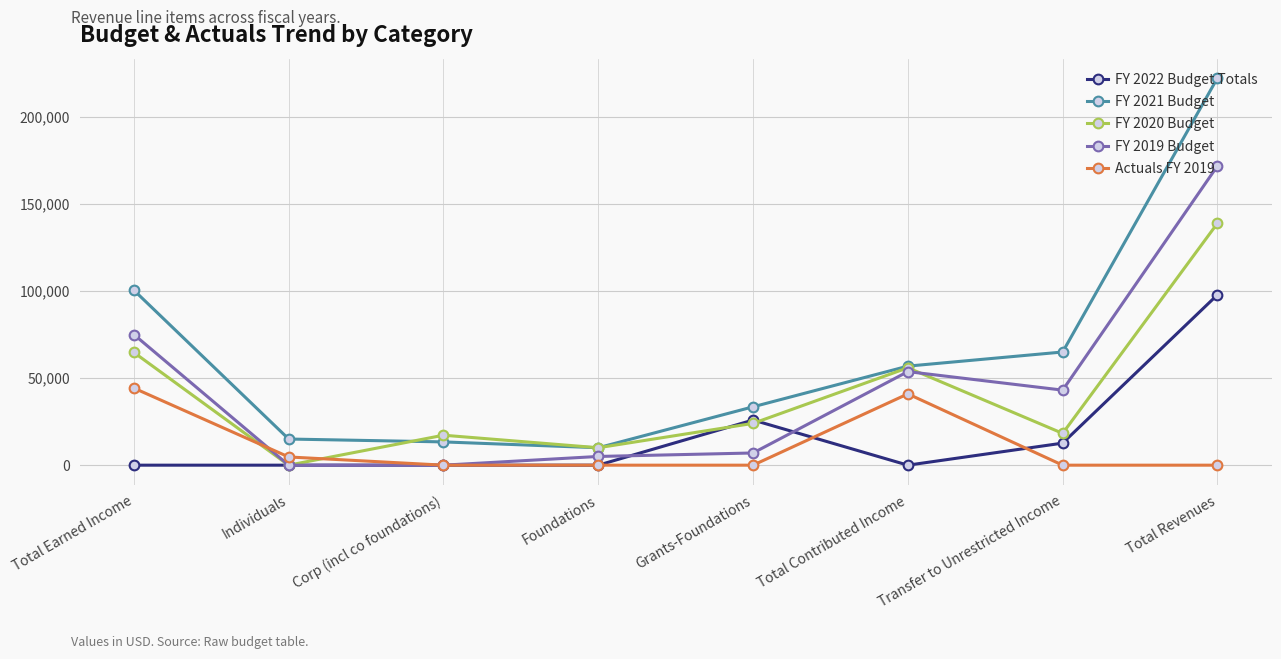

At which category does the chart reach its peak across all series?

Total Revenues